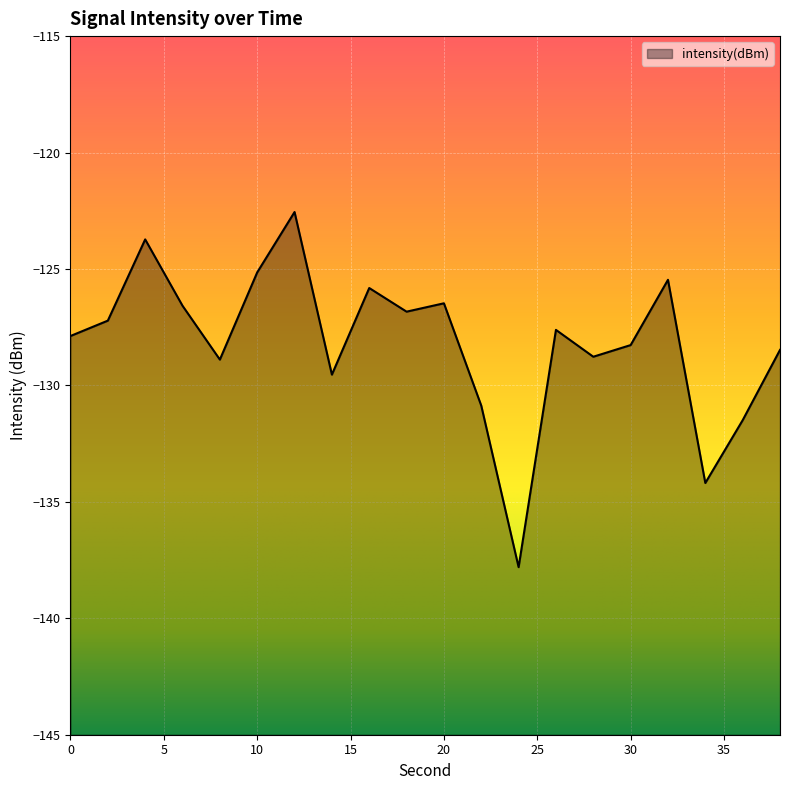

The chart shows a value of -186.6 at 16. True or false?

False